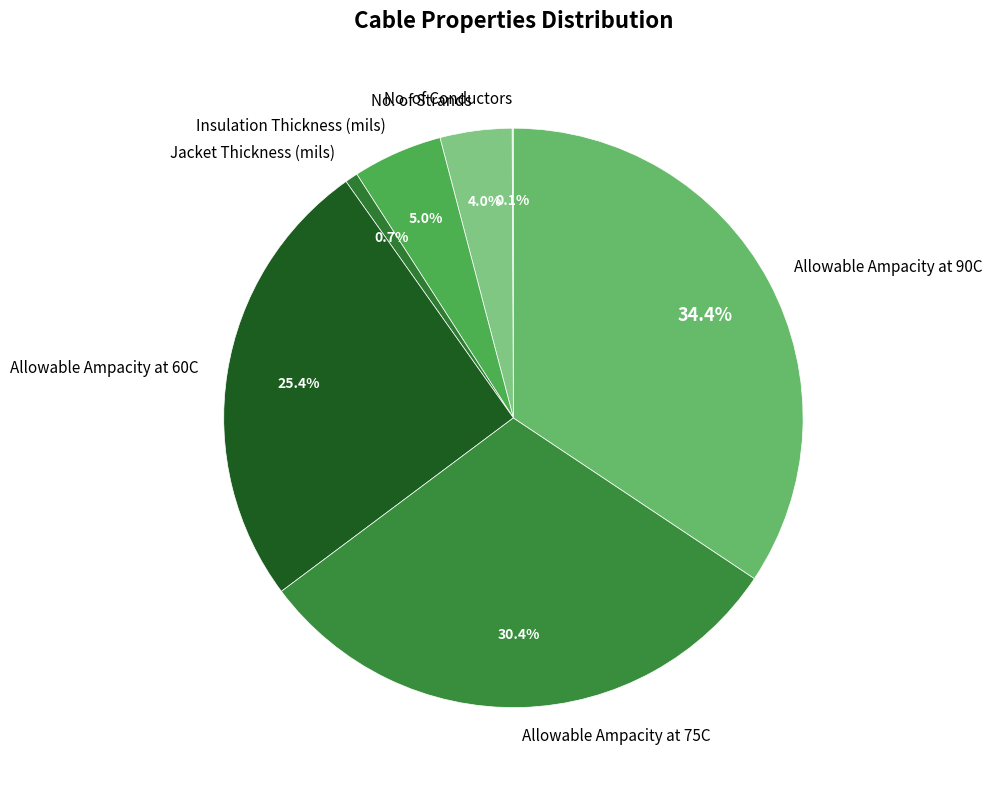

What percentage is the Allowable Ampacity at 90C slice, to the nearest percent?

34%